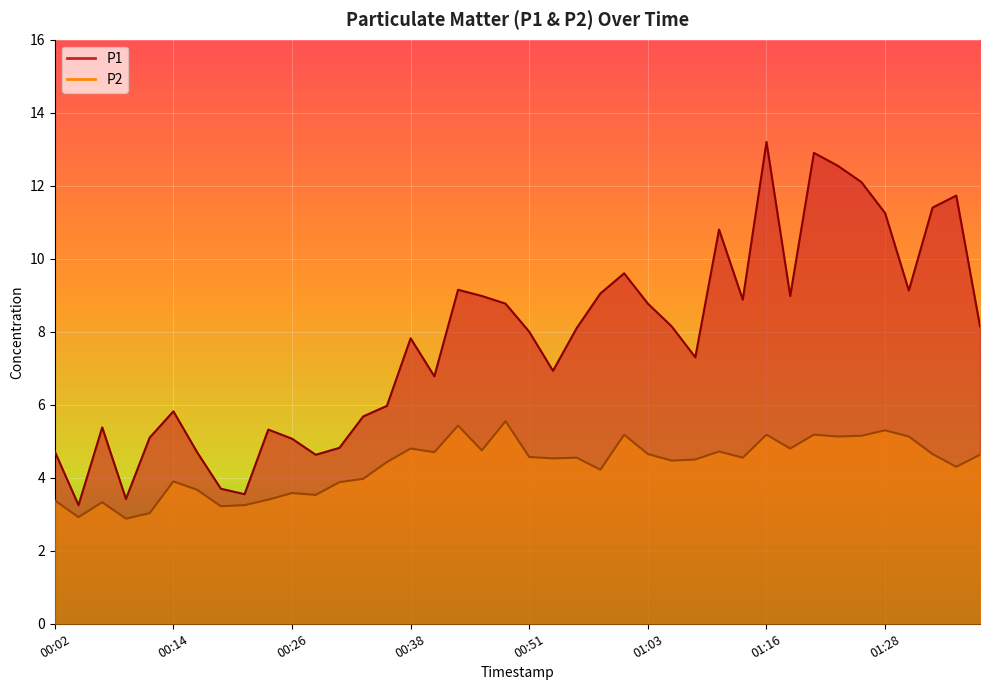

What is the difference between the maximum and minimum values in the P2 series?

2.7